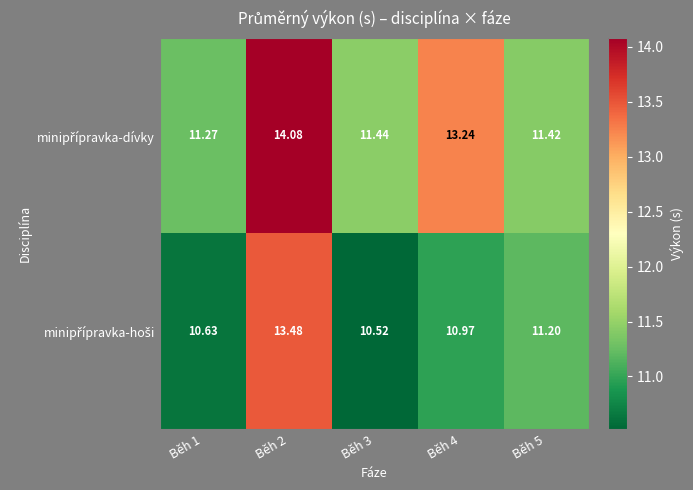

Rank the series at Běh 1 from highest to lowest value.

minipřípravka-dívky, minipřípravka-hoši